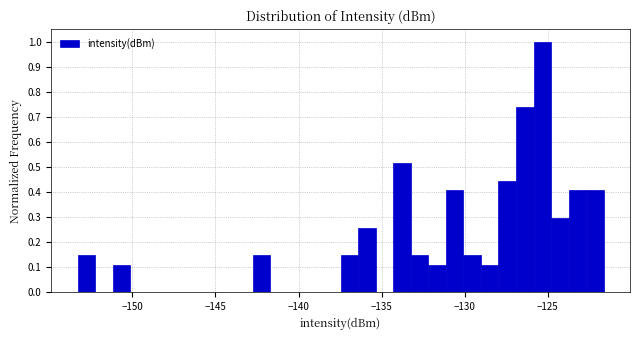

Read against the x-axis, roughly where is the centre of the tallest bar?

-125.5